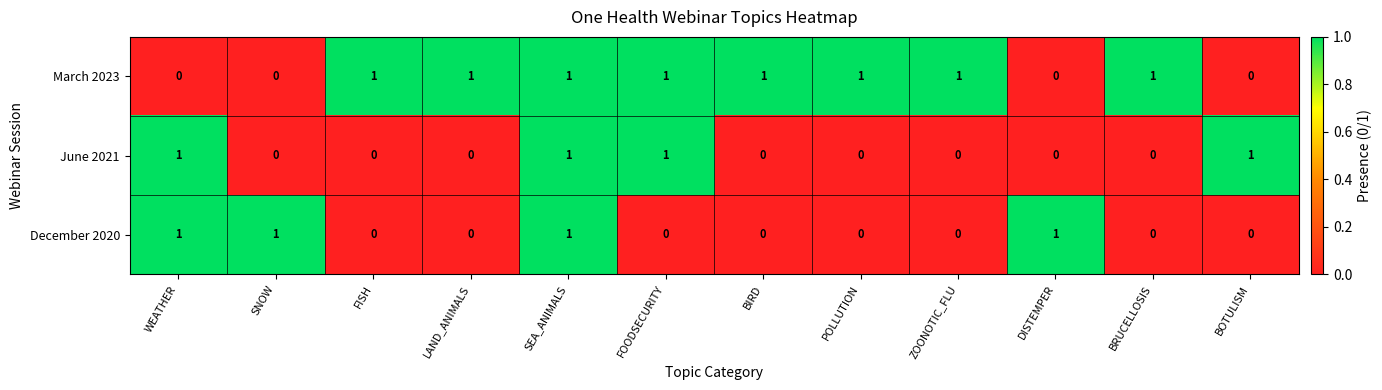

Which series has the largest total across all categories?

March 2023